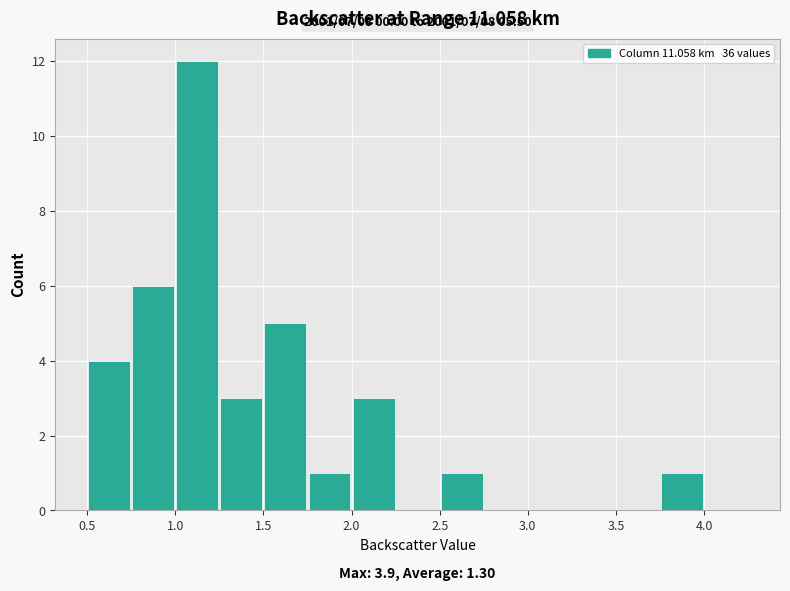

Over which range of the x-axis is the bar tallest?

1.00 to 1.25